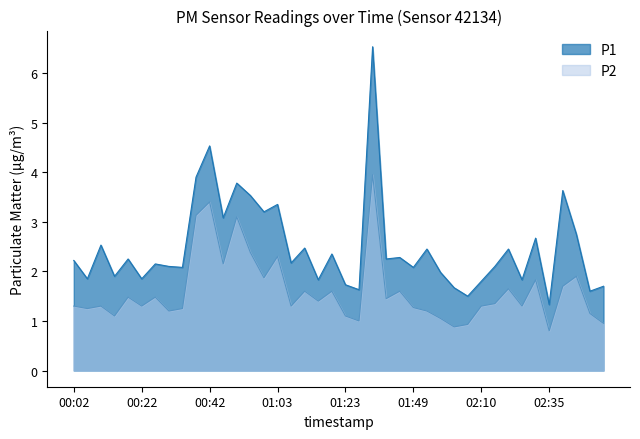

Where does the P1 series first go above 2?

00:02